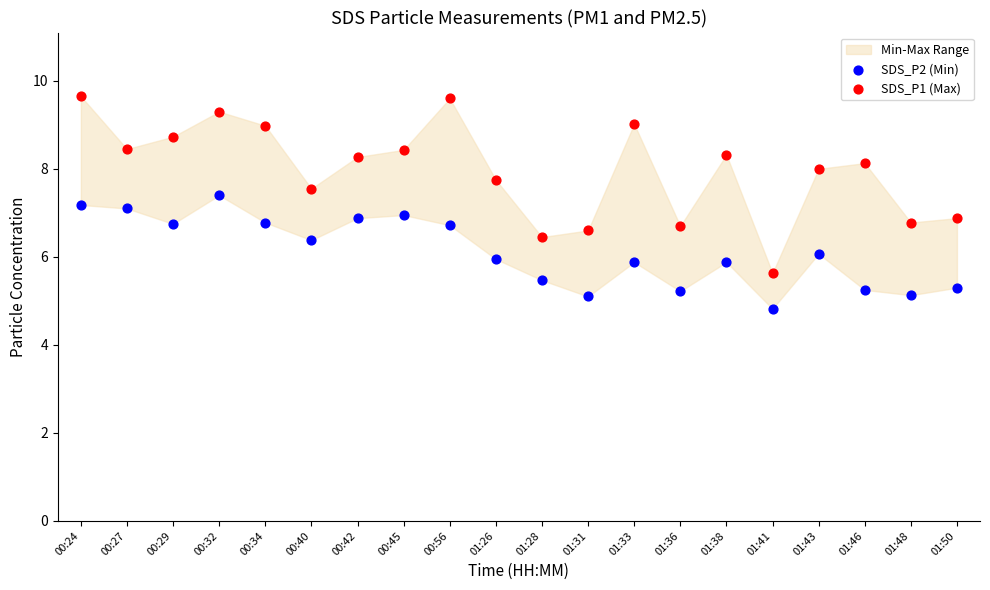

Which series has the widest spread of Y values?

SDS_P1 (Max)